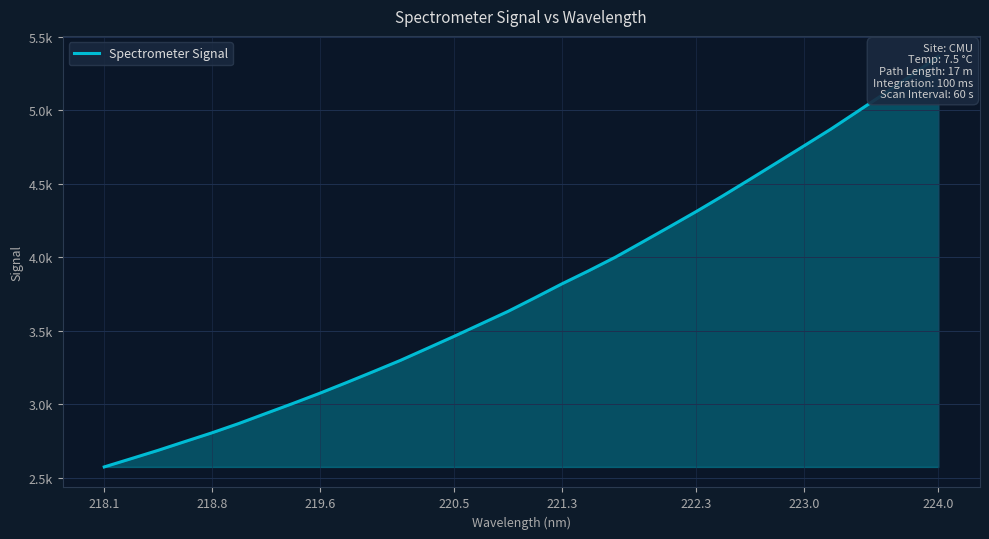

How many data points does each series have?

32